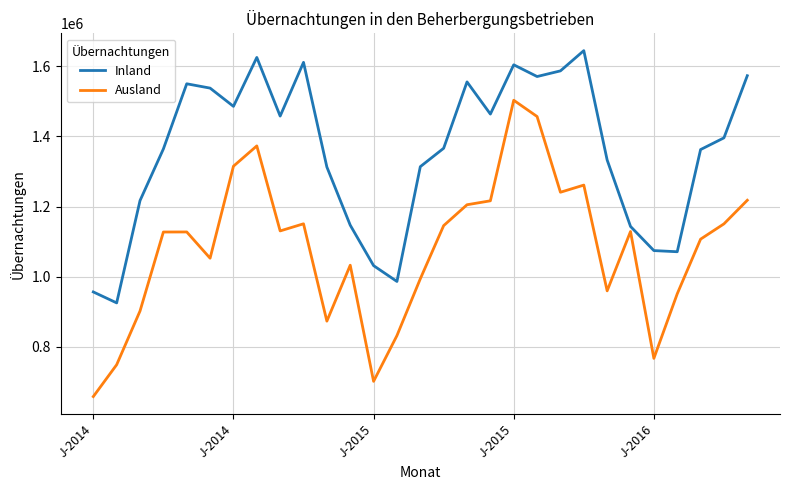

How many categories are shown in the chart?

29